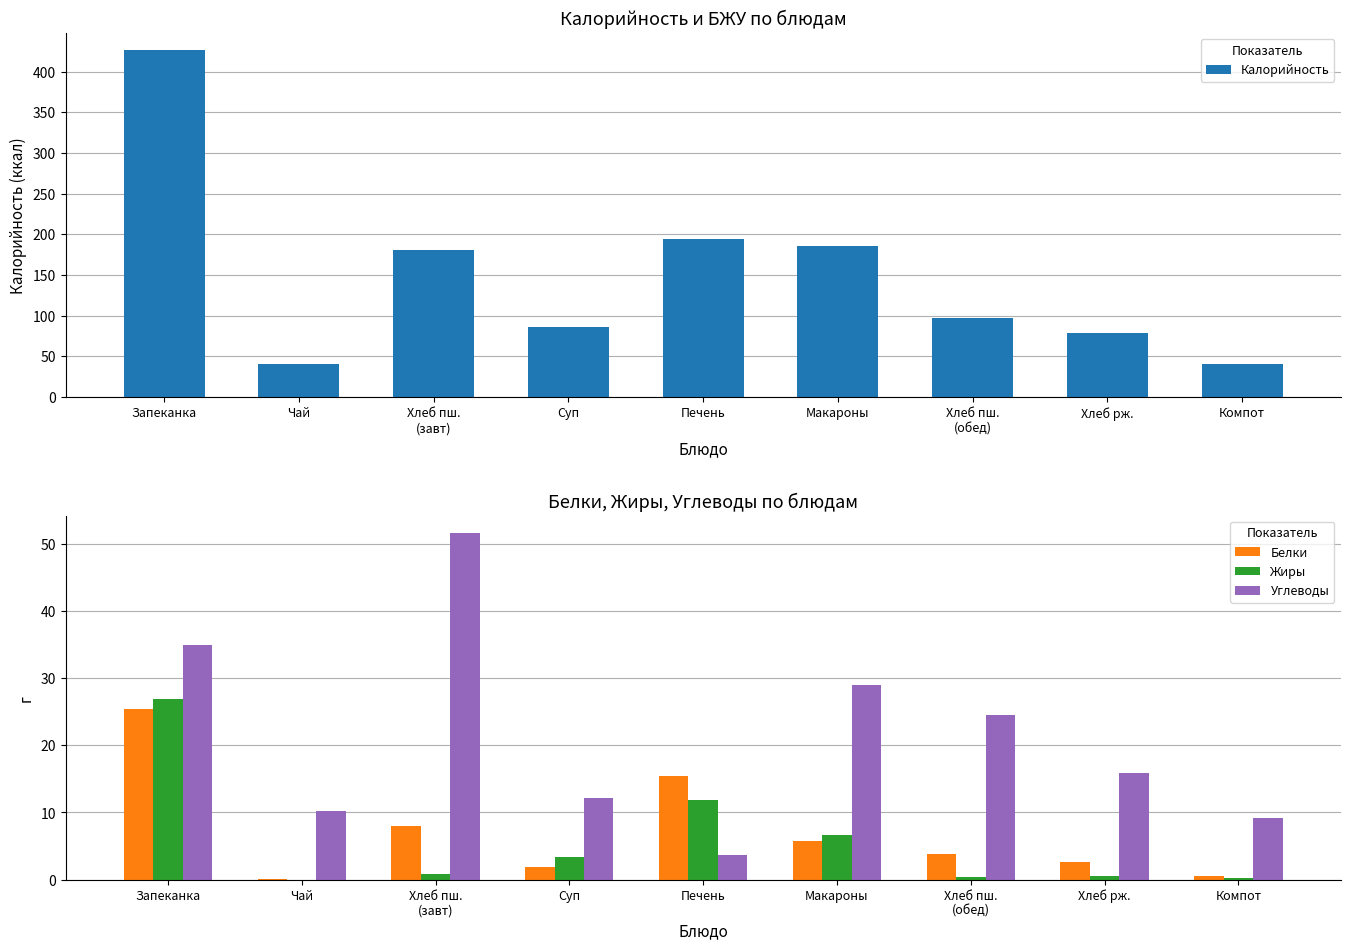

What position from the right is Хлеб рж.?

2